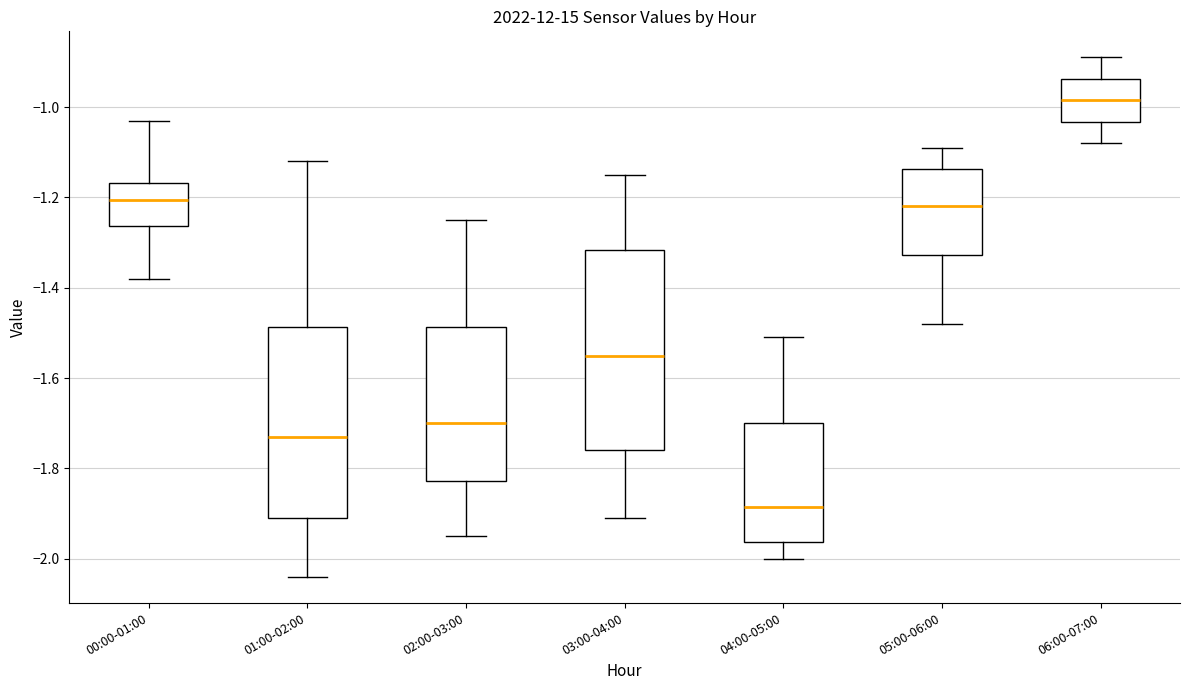

Reading left to right, transcribe this box plot: for each box, give where its median line is, the range the box spans, and where its two whiskers end, as read against the y-axis. The values are not printed on the chart, so give them approximately, as read against the axis.

00:00-01:00: median -1.20, box -1.26 to -1.16, whiskers -1.38 to -1.02
01:00-02:00: median -1.72, box -1.90 to -1.48, whiskers -2.04 to -1.12
02:00-03:00: median -1.70, box -1.82 to -1.48, whiskers -1.94 to -1.24
03:00-04:00: median -1.54, box -1.76 to -1.32, whiskers -1.90 to -1.14
04:00-05:00: median -1.88, box -1.96 to -1.70, whiskers -2.00 to -1.50
05:00-06:00: median -1.22, box -1.32 to -1.14, whiskers -1.48 to -1.08
06:00-07:00: median -0.98, box -1.04 to -0.94, whiskers -1.08 to -0.88